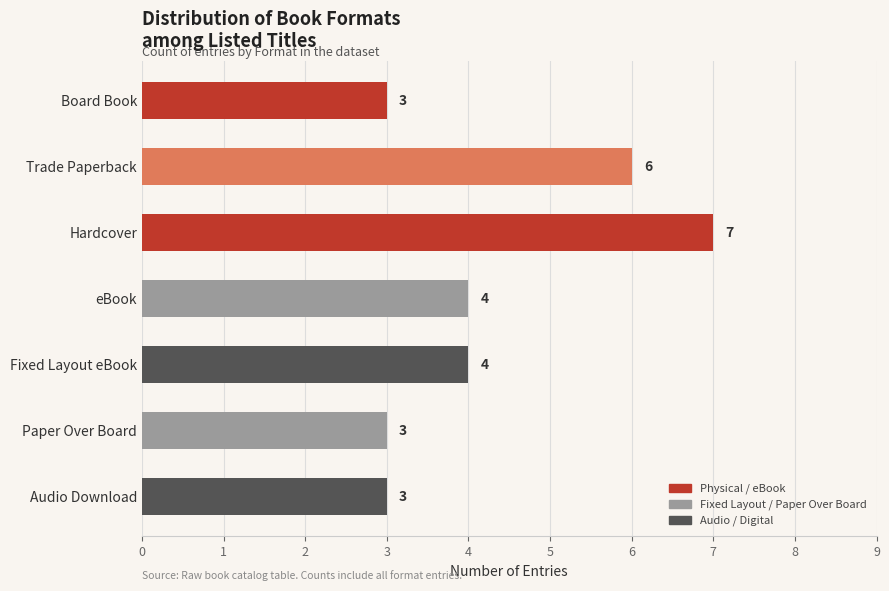

How many series are shown in this chart?

1